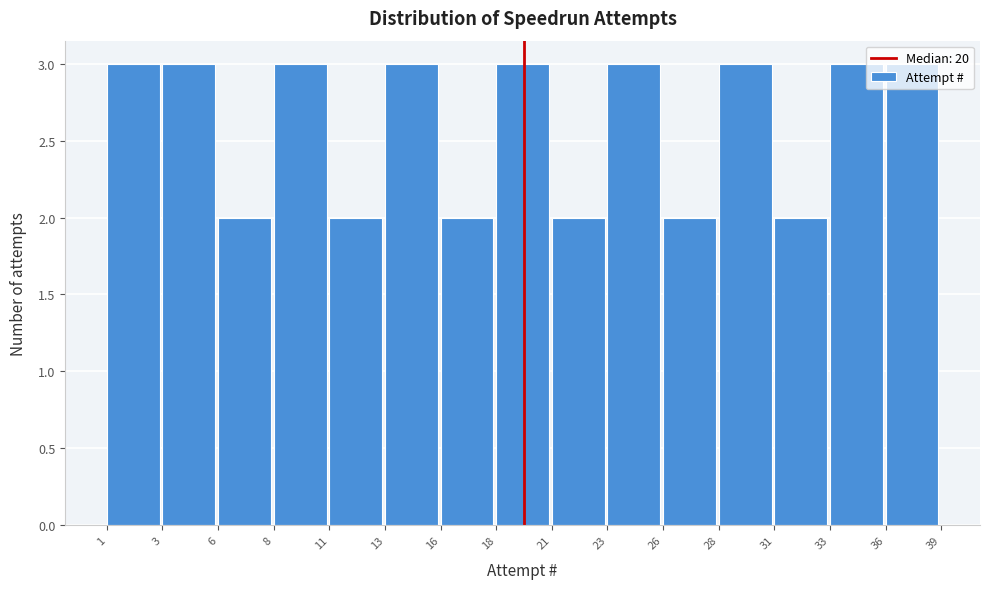

What is the sum of the values at 11 and 36?

5